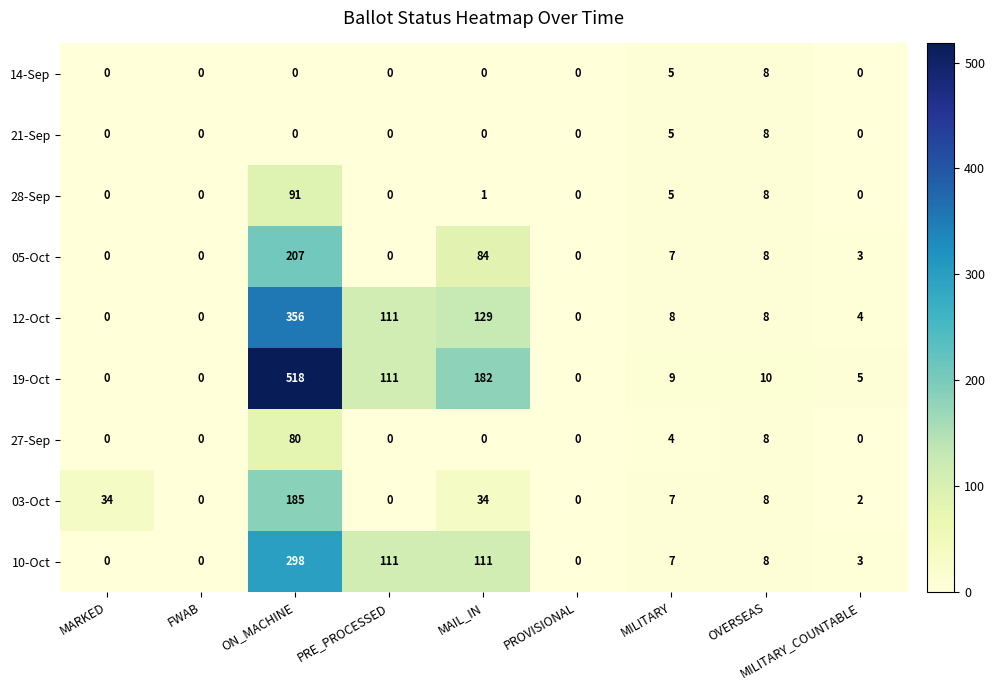

What is the maximum value shown in the chart?

518